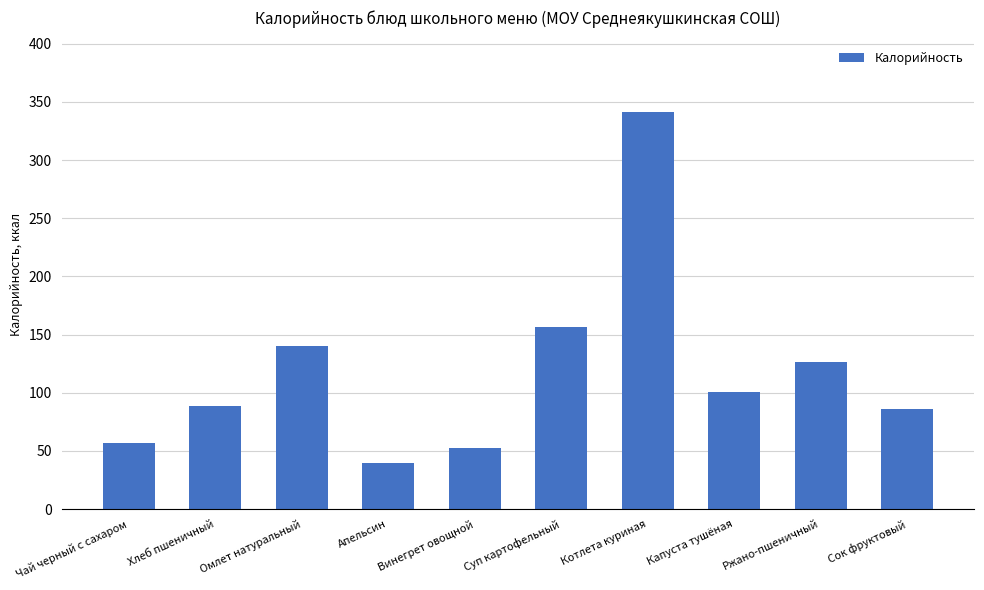

What is the label of the 8th bar from the right?

Омлет натуральный